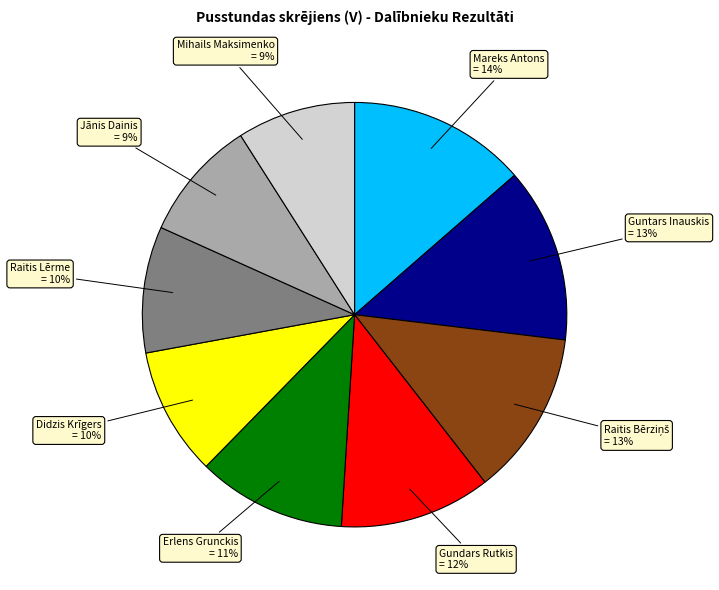

Is there any slice that represents more than half of the pie?

No